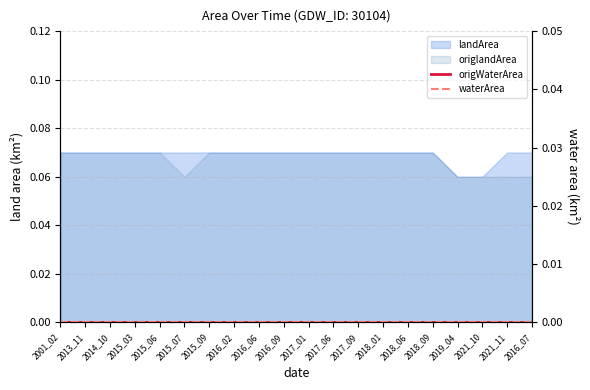

Reading left to right, extract all data points from this chart.

landArea: 2001_02=0.1	2013_11=0.1	2014_10=0.1	2015_03=0.1	2015_06=0.1	2015_07=0.1	2015_09=0.1	2016_02=0.1	2016_06=0.1	2016_09=0.1	2017_01=0.1	2017_06=0.1	2017_09=0.1	2018_01=0.1	2018_06=0.1	2018_09=0.1	2019_04=0.1	2021_10=0.1	2021_11=0.1	2016_07=0.1
origlandArea: 2001_02=0.1	2013_11=0.1	2014_10=0.1	2015_03=0.1	2015_06=0.1	2015_07=0.1	2015_09=0.1	2016_02=0.1	2016_06=0.1	2016_09=0.1	2017_01=0.1	2017_06=0.1	2017_09=0.1	2018_01=0.1	2018_06=0.1	2018_09=0.1	2019_04=0.1	2021_10=0.1	2021_11=0.1	2016_07=0.1